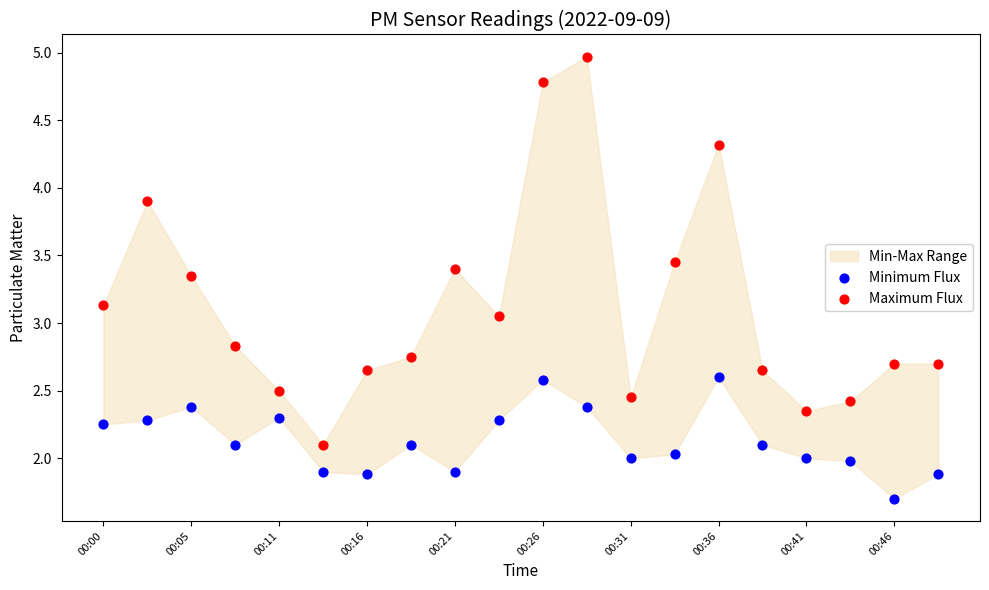

Which series contains the lowest Y value?

Minimum Flux